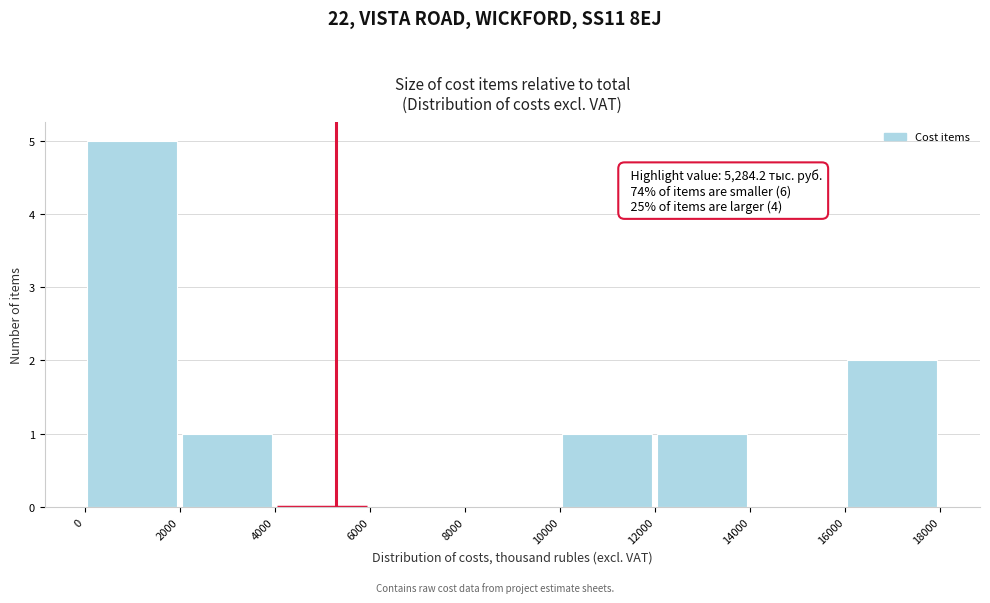

Over which range of the x-axis is the bar tallest?

0 to 2000